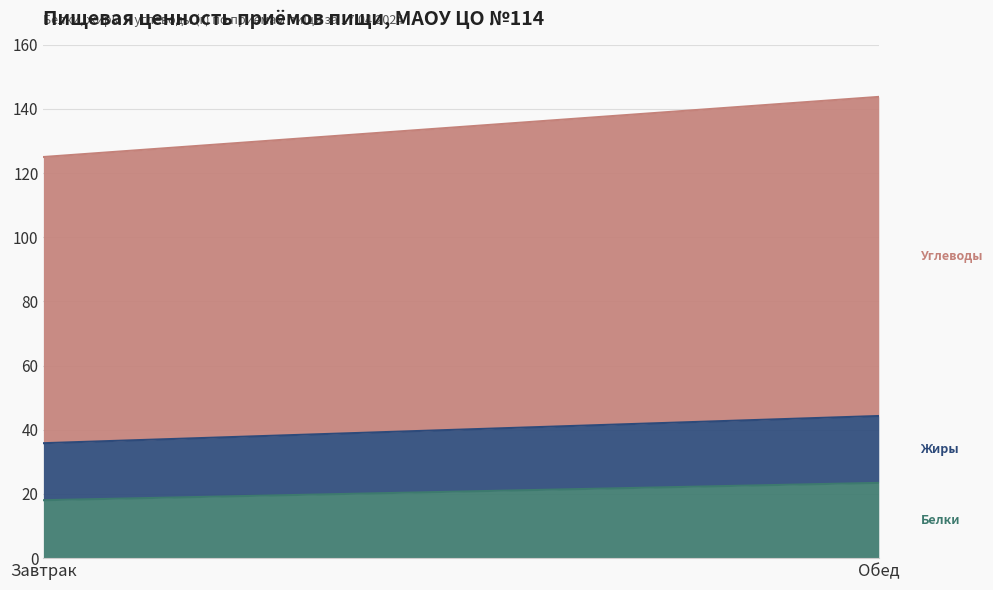

Where does the Жиры series first go above 20?

Обед